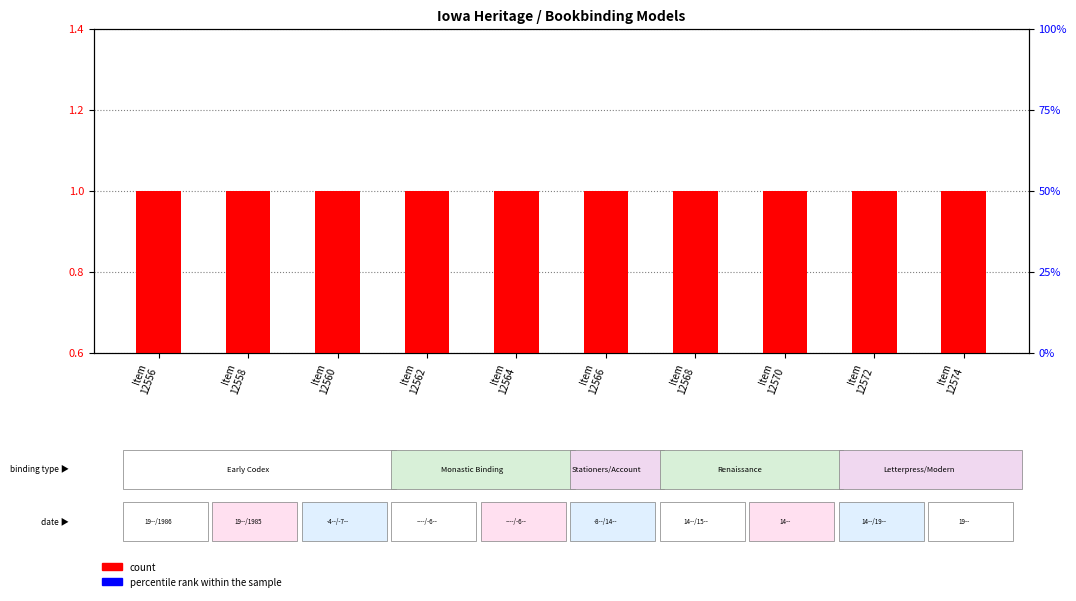

True or false: percentile rank within the sample has a value of 0.1 at Item
12570.

True